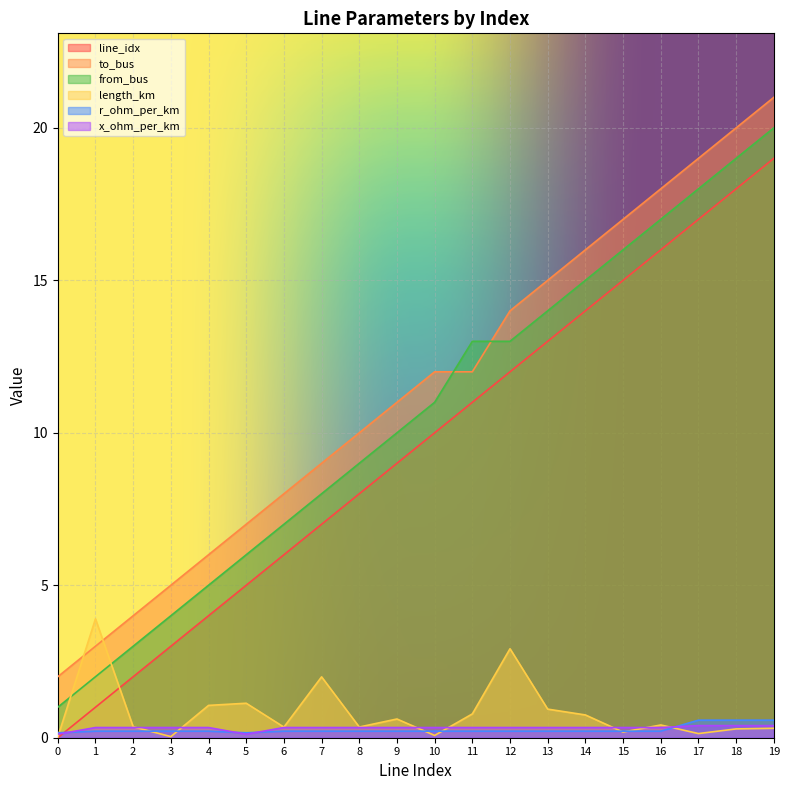

The value of from_bus at 17 is 18.0. True or false?

True